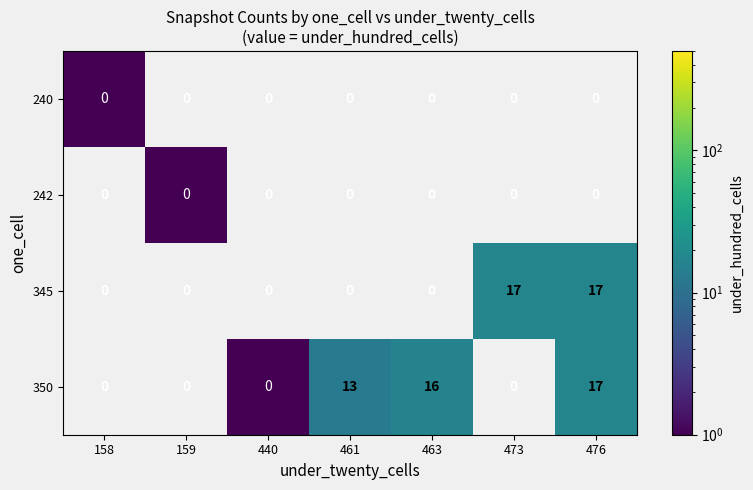

What is the spread (max minus min) of values at 476?

17